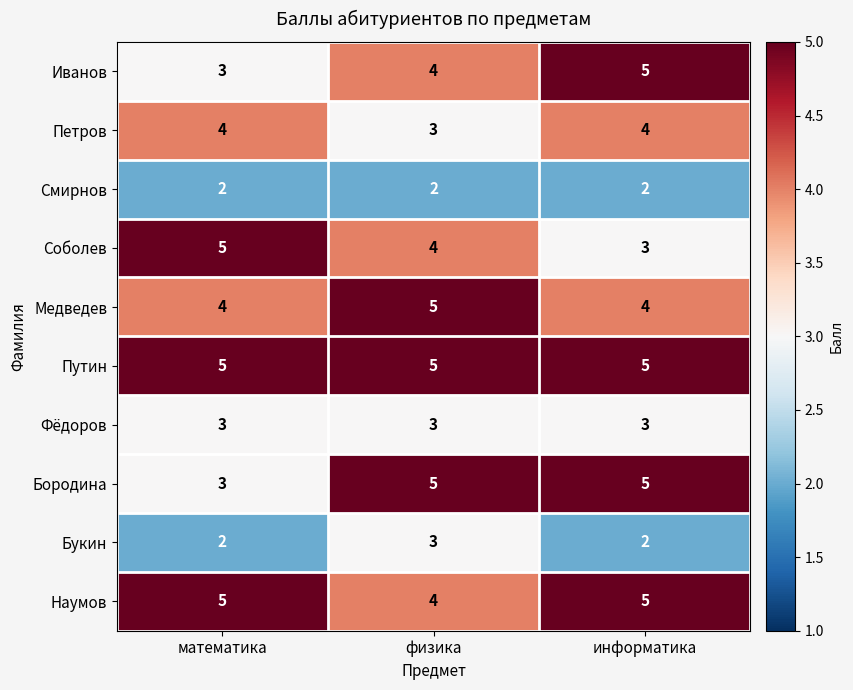

What is the minimum value shown in the chart?

2